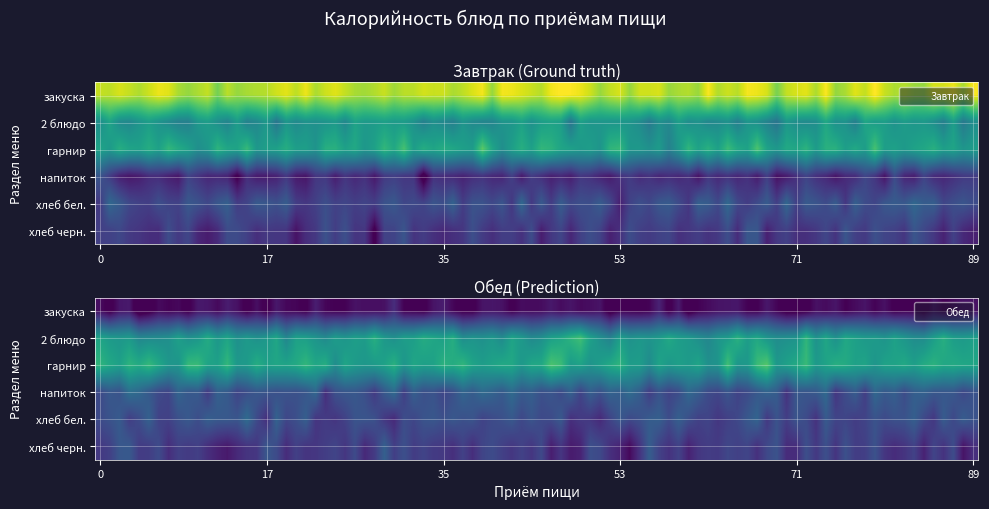

What is the difference between the second highest and minimum values in the Обед series?

158.0